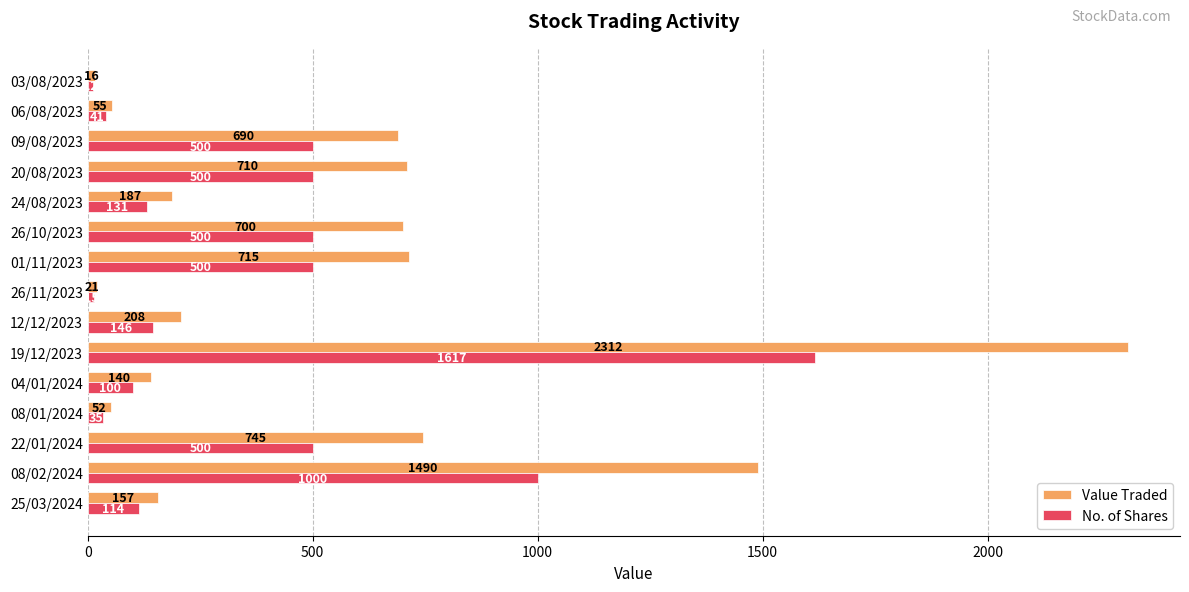

At which label is No. of Shares closest to 814?

08/02/2024